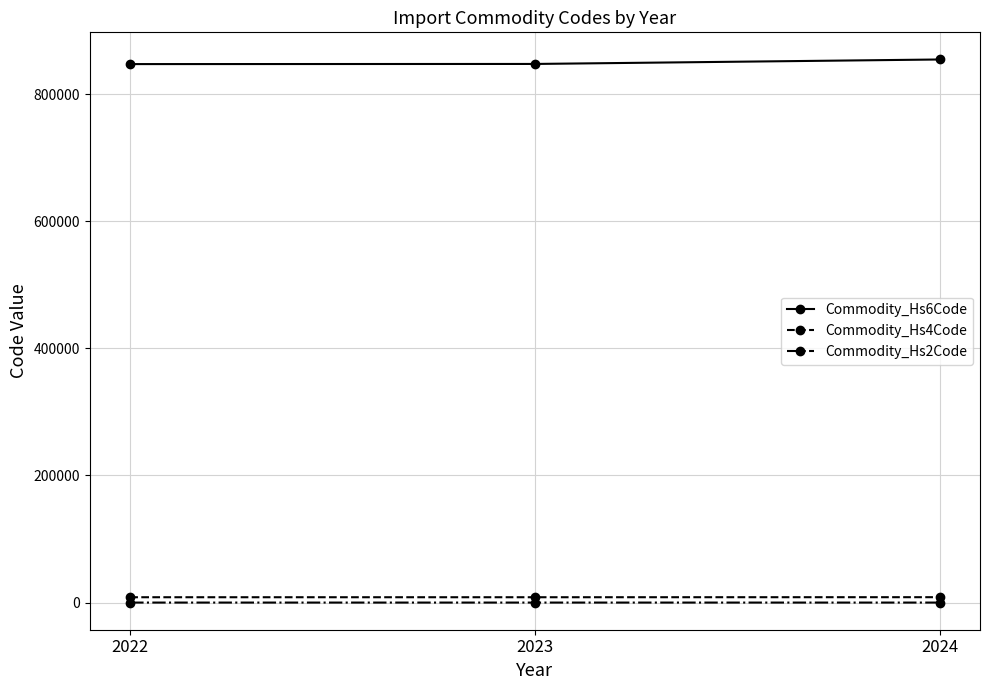

What is the sum of the Commodity_Hs4Code values at 2022 and 2023?

16944